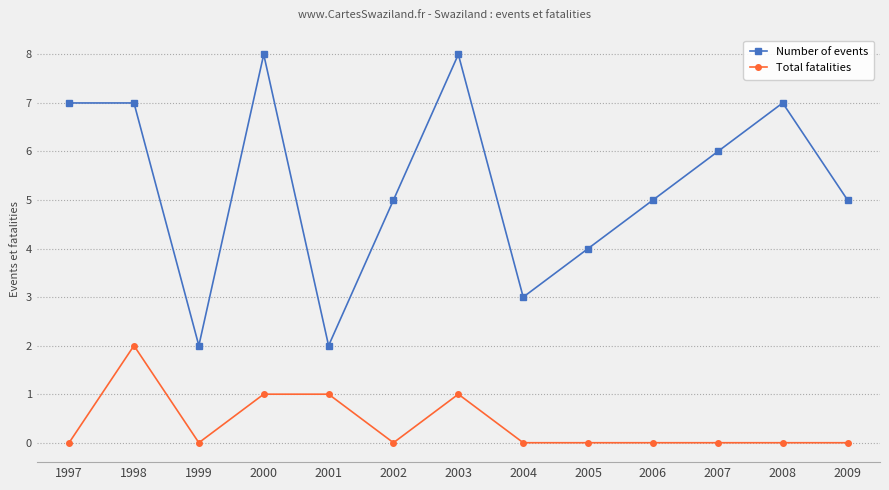

Count the number of data series in this chart.

2